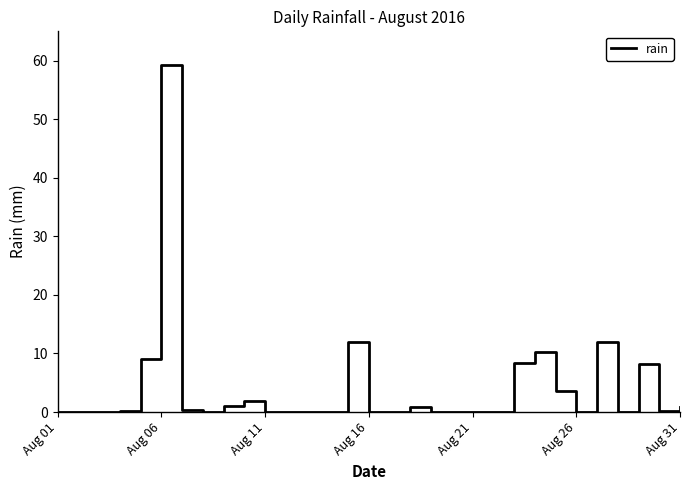

What is the greatest value displayed?

59.2